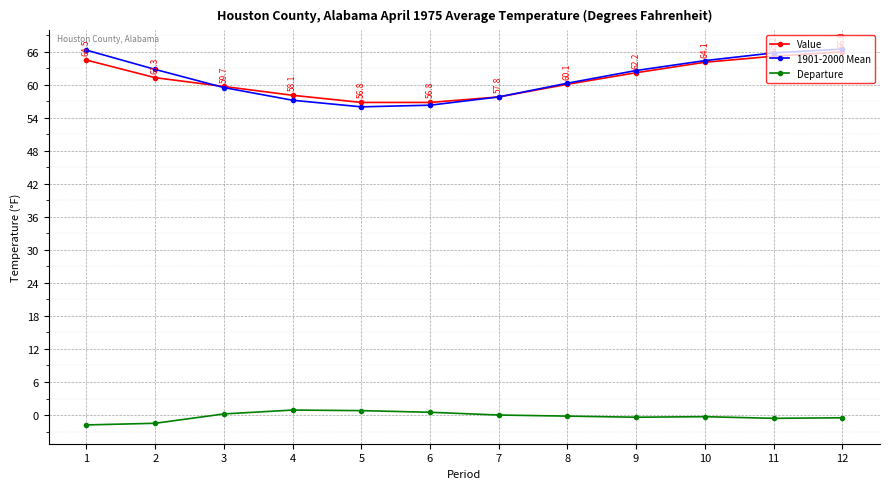

Where does the 1901-2000 Mean series first go above 62?

1